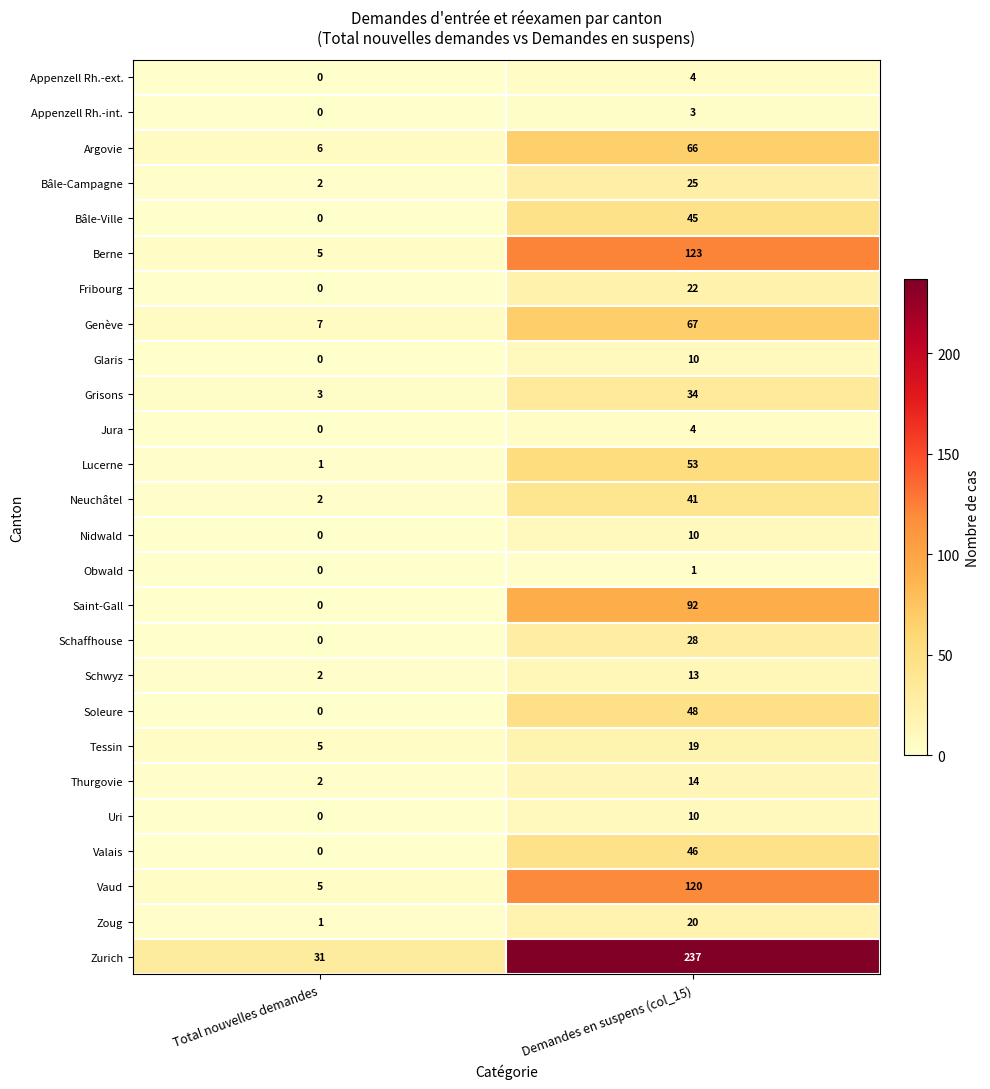

How many distinct data groups are displayed?

26